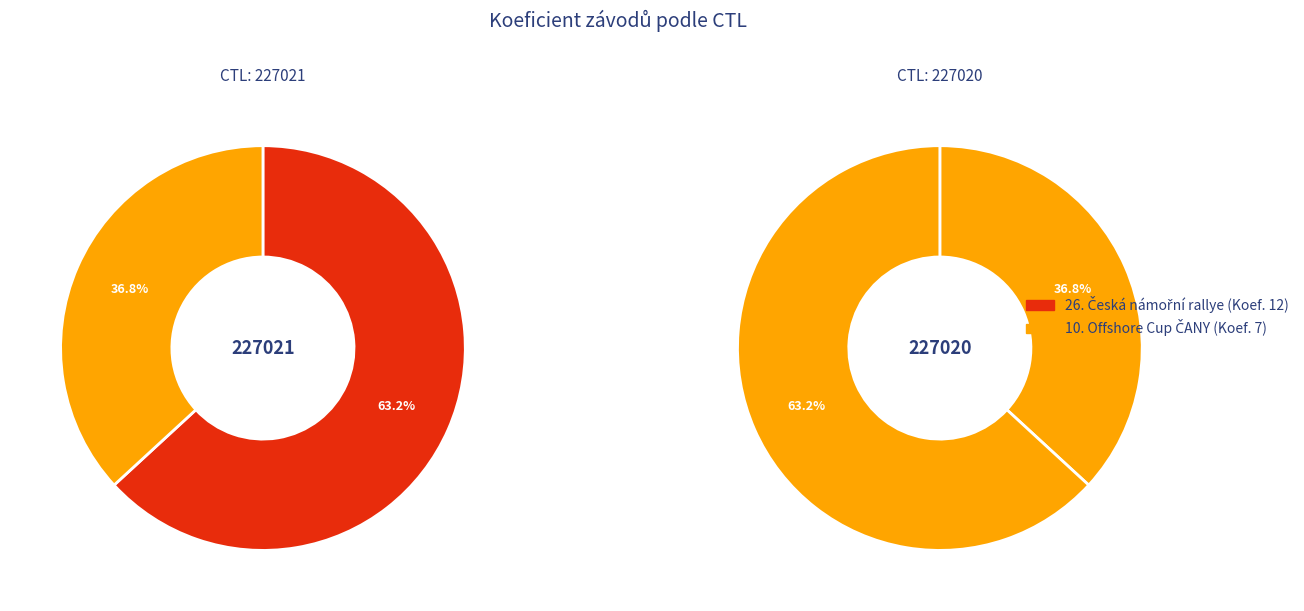

Count the number of slices in the pie.

2